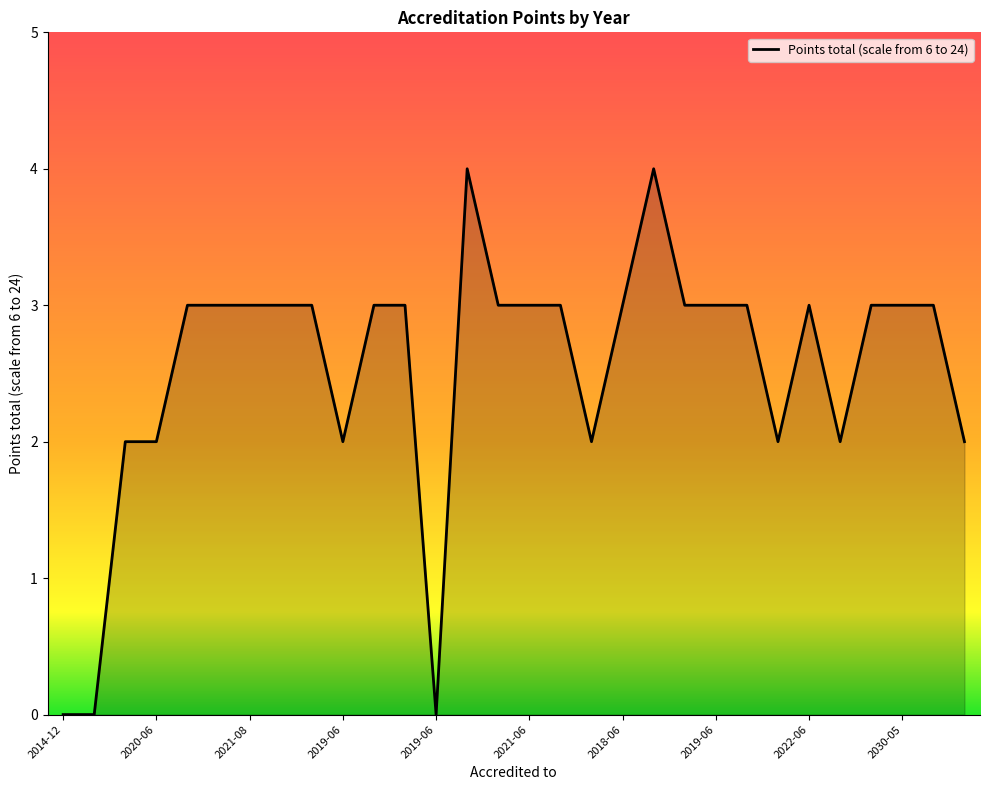

What is the difference between the maximum and minimum values?

4